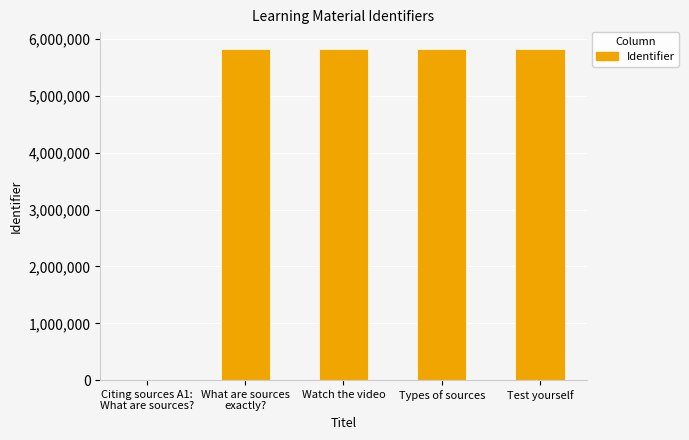

What is the greatest value displayed?

5833499